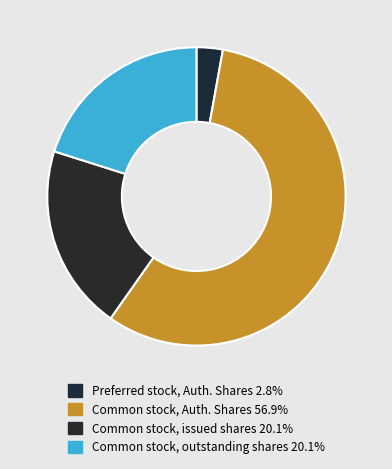

Which slice is the largest?

Common stock, Authorized shares